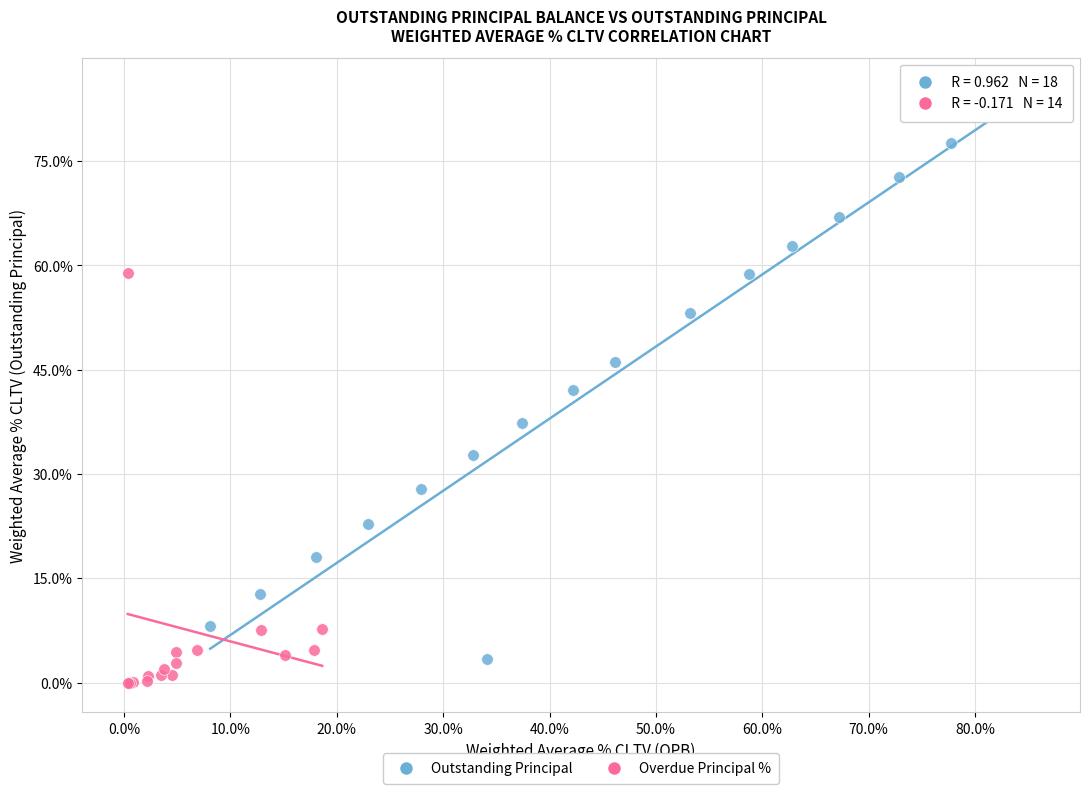

Which series has the widest spread of Y values?

Outstanding Principal